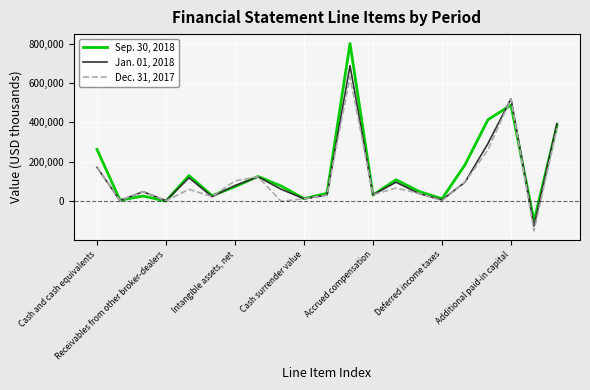

Rank the series by their average value, from highest to lowest.

Sep. 30, 2018, Jan. 01, 2018, Dec. 31, 2017